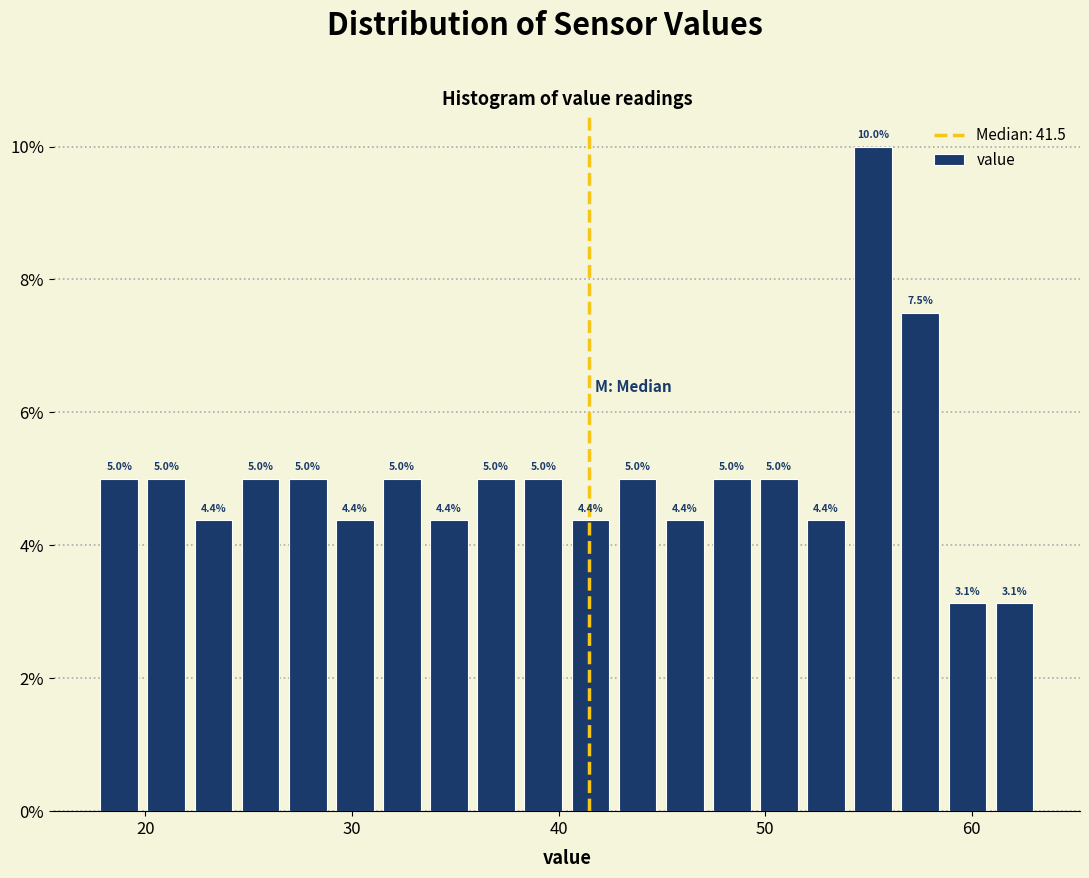

Around what value on the x-axis is the tallest bar? Give the approximate position of its centre, as read against the axis.

55